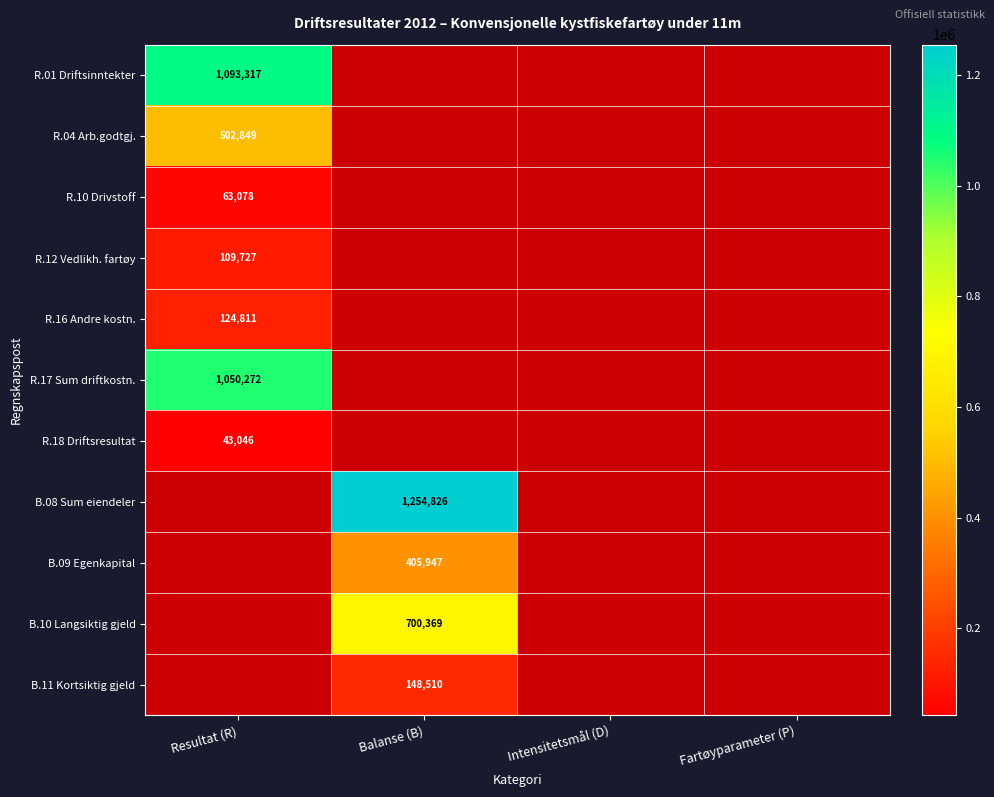

Which series has the widest spread of values?

R.01 Driftsinntekter